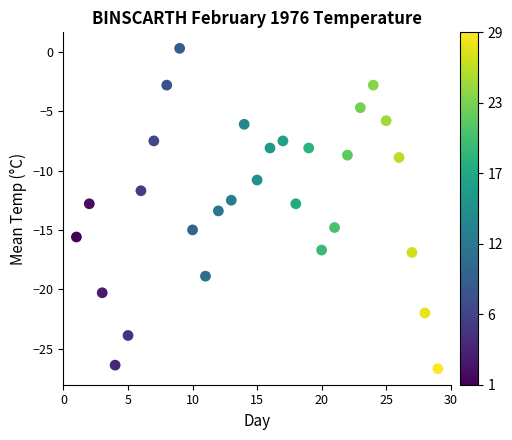

What is the range of X values (max minus min)?

28.0